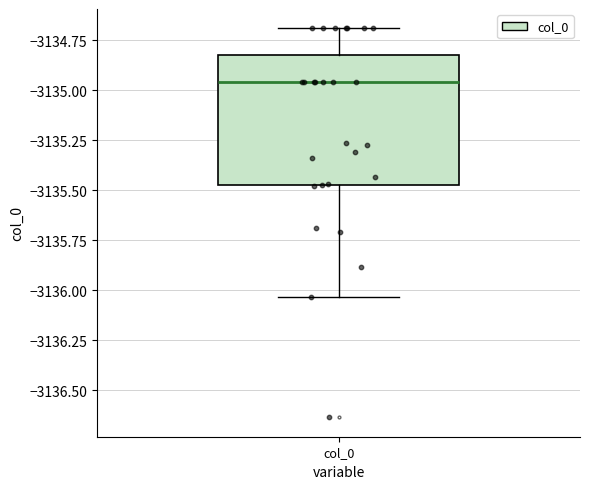

Read this box plot against the y-axis: the position of the median line, the range covered by the box, and the ends of both whiskers. The values are not printed on the chart, so give them approximately, as read against the axis.

median -3134.95, box -3135.45 to -3134.80, whiskers -3136.05 to -3134.70